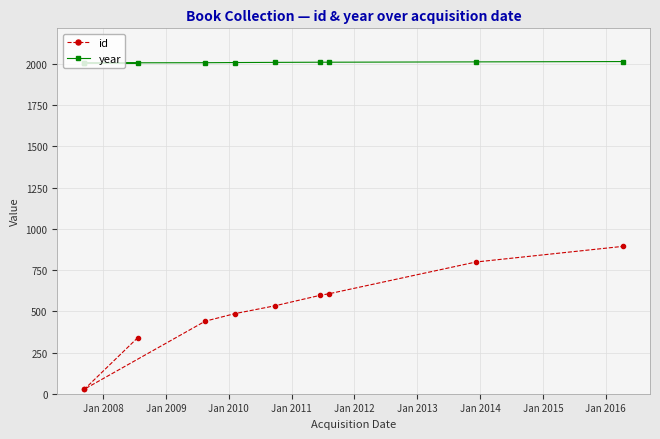

The value of year at Jan 2007 is 916. True or false?

False